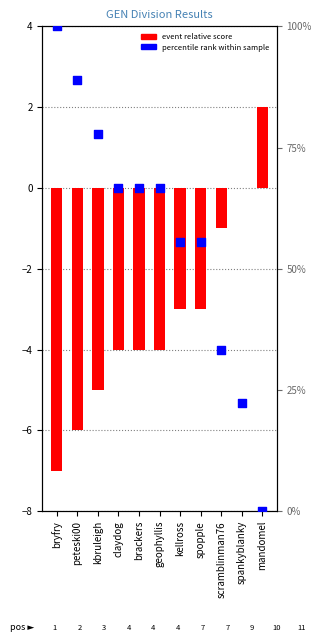

Is the value of percentile rank within sample at spankyblanky greater than the value of event relative score at geophyllis?

Yes